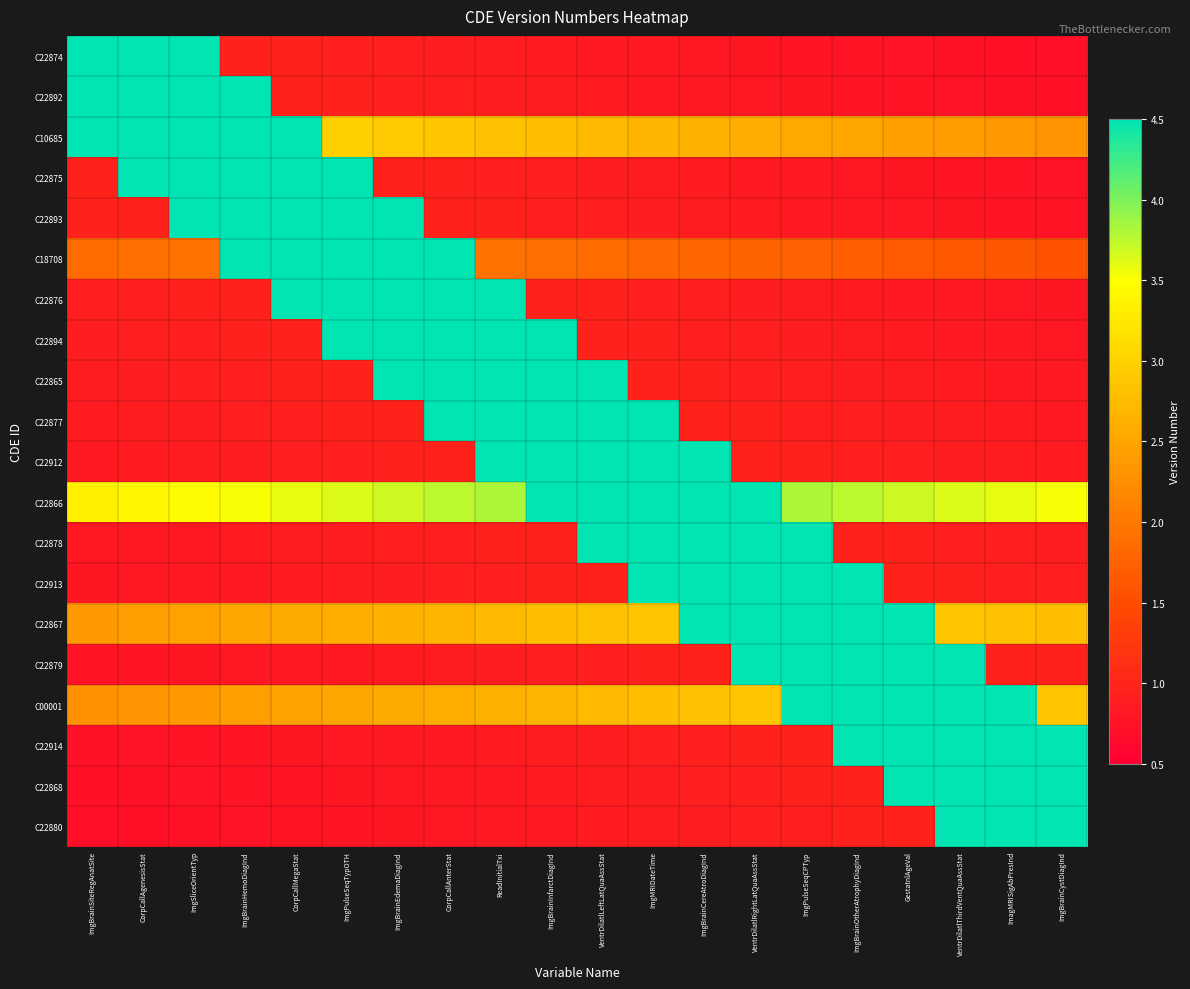

Reading right to left, extract all data points from this chart.

C22874: ImgBrainCystDiagInd=0.7	ImagMRISigAbPresInd=0.7	VentrDilatlThirdVentQuaAssStat=0.7	GestatnlAgeVal=0.8	ImgBrainOtherAtrophyDiagInd=0.8	ImgPulseSeqCPTyp=0.8	VentrDilatlRightLatQuaAssStat=0.8	ImgBrainCereAtroDiagInd=0.8	ImgMRIDateTime=0.8	VentrDilatlLeftLatQuaAssStat=0.8	ImgBrainInfarctDiagInd=0.9	ReadInitialTxi=0.9	CorpCallAnterStat=0.9	ImgBrainEdemaDiagInd=0.9	ImgPulseSeqTypOTH=0.9	CorpCallMegaStat=0.9	ImgBrainHemoDiagInd=1.0	ImgSliceOrientTyp=4.5	CorpCallAgenesisStat=4.5	ImgBrainSiteRegAnatSite=4.5
C22892: ImgBrainCystDiagInd=0.7	ImagMRISigAbPresInd=0.7	VentrDilatlThirdVentQuaAssStat=0.8	GestatnlAgeVal=0.8	ImgBrainOtherAtrophyDiagInd=0.8	ImgPulseSeqCPTyp=0.8	VentrDilatlRightLatQuaAssStat=0.8	ImgBrainCereAtroDiagInd=0.8	ImgMRIDateTime=0.8	VentrDilatlLeftLatQuaAssStat=0.9	ImgBrainInfarctDiagInd=0.9	ReadInitialTxi=0.9	CorpCallAnterStat=0.9	ImgBrainEdemaDiagInd=0.9	ImgPulseSeqTypOTH=0.9	CorpCallMegaStat=1.0	ImgBrainHemoDiagInd=4.5	ImgSliceOrientTyp=4.5	CorpCallAgenesisStat=4.5	ImgBrainSiteRegAnatSite=4.5
C10685: ImgBrainCystDiagInd=2.3	ImagMRISigAbPresInd=2.4	VentrDilatlThirdVentQuaAssStat=2.4	GestatnlAgeVal=2.4	ImgBrainOtherAtrophyDiagInd=2.5	ImgPulseSeqCPTyp=2.5	VentrDilatlRightLatQuaAssStat=2.6	ImgBrainCereAtroDiagInd=2.6	ImgMRIDateTime=2.7	VentrDilatlLeftLatQuaAssStat=2.7	ImgBrainInfarctDiagInd=2.8	ReadInitialTxi=2.8	CorpCallAnterStat=2.9	ImgBrainEdemaDiagInd=2.9	ImgPulseSeqTypOTH=3.0	CorpCallMegaStat=4.5	ImgBrainHemoDiagInd=4.5	ImgSliceOrientTyp=4.5	CorpCallAgenesisStat=4.5	ImgBrainSiteRegAnatSite=4.5
C22875: ImgBrainCystDiagInd=0.8	ImagMRISigAbPresInd=0.8	VentrDilatlThirdVentQuaAssStat=0.8	GestatnlAgeVal=0.8	ImgBrainOtherAtrophyDiagInd=0.8	ImgPulseSeqCPTyp=0.8	VentrDilatlRightLatQuaAssStat=0.8	ImgBrainCereAtroDiagInd=0.9	ImgMRIDateTime=0.9	VentrDilatlLeftLatQuaAssStat=0.9	ImgBrainInfarctDiagInd=0.9	ReadInitialTxi=0.9	CorpCallAnterStat=0.9	ImgBrainEdemaDiagInd=1.0	ImgPulseSeqTypOTH=4.5	CorpCallMegaStat=4.5	ImgBrainHemoDiagInd=4.5	ImgSliceOrientTyp=4.5	CorpCallAgenesisStat=4.5	ImgBrainSiteRegAnatSite=1.0
C22893: ImgBrainCystDiagInd=0.8	ImagMRISigAbPresInd=0.8	VentrDilatlThirdVentQuaAssStat=0.8	GestatnlAgeVal=0.8	ImgBrainOtherAtrophyDiagInd=0.8	ImgPulseSeqCPTyp=0.8	VentrDilatlRightLatQuaAssStat=0.9	ImgBrainCereAtroDiagInd=0.9	ImgMRIDateTime=0.9	VentrDilatlLeftLatQuaAssStat=0.9	ImgBrainInfarctDiagInd=0.9	ReadInitialTxi=0.9	CorpCallAnterStat=1.0	ImgBrainEdemaDiagInd=4.5	ImgPulseSeqTypOTH=4.5	CorpCallMegaStat=4.5	ImgBrainHemoDiagInd=4.5	ImgSliceOrientTyp=4.5	CorpCallAgenesisStat=1.0	ImgBrainSiteRegAnatSite=0.9
C18708: ImgBrainCystDiagInd=1.6	ImagMRISigAbPresInd=1.6	VentrDilatlThirdVentQuaAssStat=1.6	GestatnlAgeVal=1.7	ImgBrainOtherAtrophyDiagInd=1.7	ImgPulseSeqCPTyp=1.7	VentrDilatlRightLatQuaAssStat=1.8	ImgBrainCereAtroDiagInd=1.8	ImgMRIDateTime=1.8	VentrDilatlLeftLatQuaAssStat=1.9	ImgBrainInfarctDiagInd=1.9	ReadInitialTxi=1.9	CorpCallAnterStat=4.5	ImgBrainEdemaDiagInd=4.5	ImgPulseSeqTypOTH=4.5	CorpCallMegaStat=4.5	ImgBrainHemoDiagInd=4.5	ImgSliceOrientTyp=1.9	CorpCallAgenesisStat=1.9	ImgBrainSiteRegAnatSite=1.9
C22876: ImgBrainCystDiagInd=0.8	ImagMRISigAbPresInd=0.8	VentrDilatlThirdVentQuaAssStat=0.8	GestatnlAgeVal=0.8	ImgBrainOtherAtrophyDiagInd=0.9	ImgPulseSeqCPTyp=0.9	VentrDilatlRightLatQuaAssStat=0.9	ImgBrainCereAtroDiagInd=0.9	ImgMRIDateTime=0.9	VentrDilatlLeftLatQuaAssStat=0.9	ImgBrainInfarctDiagInd=1.0	ReadInitialTxi=4.5	CorpCallAnterStat=4.5	ImgBrainEdemaDiagInd=4.5	ImgPulseSeqTypOTH=4.5	CorpCallMegaStat=4.5	ImgBrainHemoDiagInd=1.0	ImgSliceOrientTyp=0.9	CorpCallAgenesisStat=0.9	ImgBrainSiteRegAnatSite=0.9
C22894: ImgBrainCystDiagInd=0.8	ImagMRISigAbPresInd=0.8	VentrDilatlThirdVentQuaAssStat=0.8	GestatnlAgeVal=0.9	ImgBrainOtherAtrophyDiagInd=0.9	ImgPulseSeqCPTyp=0.9	VentrDilatlRightLatQuaAssStat=0.9	ImgBrainCereAtroDiagInd=0.9	ImgMRIDateTime=0.9	VentrDilatlLeftLatQuaAssStat=1.0	ImgBrainInfarctDiagInd=4.5	ReadInitialTxi=4.5	CorpCallAnterStat=4.5	ImgBrainEdemaDiagInd=4.5	ImgPulseSeqTypOTH=4.5	CorpCallMegaStat=1.0	ImgBrainHemoDiagInd=0.9	ImgSliceOrientTyp=0.9	CorpCallAgenesisStat=0.9	ImgBrainSiteRegAnatSite=0.9
C22865: ImgBrainCystDiagInd=0.8	ImagMRISigAbPresInd=0.8	VentrDilatlThirdVentQuaAssStat=0.9	GestatnlAgeVal=0.9	ImgBrainOtherAtrophyDiagInd=0.9	ImgPulseSeqCPTyp=0.9	VentrDilatlRightLatQuaAssStat=0.9	ImgBrainCereAtroDiagInd=0.9	ImgMRIDateTime=1.0	VentrDilatlLeftLatQuaAssStat=4.5	ImgBrainInfarctDiagInd=4.5	ReadInitialTxi=4.5	CorpCallAnterStat=4.5	ImgBrainEdemaDiagInd=4.5	ImgPulseSeqTypOTH=1.0	CorpCallMegaStat=0.9	ImgBrainHemoDiagInd=0.9	ImgSliceOrientTyp=0.9	CorpCallAgenesisStat=0.9	ImgBrainSiteRegAnatSite=0.9
C22877: ImgBrainCystDiagInd=0.8	ImagMRISigAbPresInd=0.9	VentrDilatlThirdVentQuaAssStat=0.9	GestatnlAgeVal=0.9	ImgBrainOtherAtrophyDiagInd=0.9	ImgPulseSeqCPTyp=0.9	VentrDilatlRightLatQuaAssStat=0.9	ImgBrainCereAtroDiagInd=1.0	ImgMRIDateTime=4.5	VentrDilatlLeftLatQuaAssStat=4.5	ImgBrainInfarctDiagInd=4.5	ReadInitialTxi=4.5	CorpCallAnterStat=4.5	ImgBrainEdemaDiagInd=1.0	ImgPulseSeqTypOTH=0.9	CorpCallMegaStat=0.9	ImgBrainHemoDiagInd=0.9	ImgSliceOrientTyp=0.9	CorpCallAgenesisStat=0.9	ImgBrainSiteRegAnatSite=0.9
C22912: ImgBrainCystDiagInd=0.9	ImagMRISigAbPresInd=0.9	VentrDilatlThirdVentQuaAssStat=0.9	GestatnlAgeVal=0.9	ImgBrainOtherAtrophyDiagInd=0.9	ImgPulseSeqCPTyp=0.9	VentrDilatlRightLatQuaAssStat=1.0	ImgBrainCereAtroDiagInd=4.5	ImgMRIDateTime=4.5	VentrDilatlLeftLatQuaAssStat=4.5	ImgBrainInfarctDiagInd=4.5	ReadInitialTxi=4.5	CorpCallAnterStat=1.0	ImgBrainEdemaDiagInd=0.9	ImgPulseSeqTypOTH=0.9	CorpCallMegaStat=0.9	ImgBrainHemoDiagInd=0.9	ImgSliceOrientTyp=0.9	CorpCallAgenesisStat=0.9	ImgBrainSiteRegAnatSite=0.8
C22866: ImgBrainCystDiagInd=3.5	ImagMRISigAbPresInd=3.6	VentrDilatlThirdVentQuaAssStat=3.6	GestatnlAgeVal=3.7	ImgBrainOtherAtrophyDiagInd=3.8	ImgPulseSeqCPTyp=3.8	VentrDilatlRightLatQuaAssStat=4.5	ImgBrainCereAtroDiagInd=4.5	ImgMRIDateTime=4.5	VentrDilatlLeftLatQuaAssStat=4.5	ImgBrainInfarctDiagInd=4.5	ReadInitialTxi=3.8	CorpCallAnterStat=3.8	ImgBrainEdemaDiagInd=3.7	ImgPulseSeqTypOTH=3.6	CorpCallMegaStat=3.6	ImgBrainHemoDiagInd=3.5	ImgSliceOrientTyp=3.5	CorpCallAgenesisStat=3.4	ImgBrainSiteRegAnatSite=3.3
C22878: ImgBrainCystDiagInd=0.9	ImagMRISigAbPresInd=0.9	VentrDilatlThirdVentQuaAssStat=0.9	GestatnlAgeVal=0.9	ImgBrainOtherAtrophyDiagInd=1.0	ImgPulseSeqCPTyp=4.5	VentrDilatlRightLatQuaAssStat=4.5	ImgBrainCereAtroDiagInd=4.5	ImgMRIDateTime=4.5	VentrDilatlLeftLatQuaAssStat=4.5	ImgBrainInfarctDiagInd=1.0	ReadInitialTxi=0.9	CorpCallAnterStat=0.9	ImgBrainEdemaDiagInd=0.9	ImgPulseSeqTypOTH=0.9	CorpCallMegaStat=0.9	ImgBrainHemoDiagInd=0.9	ImgSliceOrientTyp=0.8	CorpCallAgenesisStat=0.8	ImgBrainSiteRegAnatSite=0.8
C22913: ImgBrainCystDiagInd=0.9	ImagMRISigAbPresInd=0.9	VentrDilatlThirdVentQuaAssStat=0.9	GestatnlAgeVal=1.0	ImgBrainOtherAtrophyDiagInd=4.5	ImgPulseSeqCPTyp=4.5	VentrDilatlRightLatQuaAssStat=4.5	ImgBrainCereAtroDiagInd=4.5	ImgMRIDateTime=4.5	VentrDilatlLeftLatQuaAssStat=1.0	ImgBrainInfarctDiagInd=0.9	ReadInitialTxi=0.9	CorpCallAnterStat=0.9	ImgBrainEdemaDiagInd=0.9	ImgPulseSeqTypOTH=0.9	CorpCallMegaStat=0.9	ImgBrainHemoDiagInd=0.8	ImgSliceOrientTyp=0.8	CorpCallAgenesisStat=0.8	ImgBrainSiteRegAnatSite=0.8
C22867: ImgBrainCystDiagInd=2.8	ImagMRISigAbPresInd=2.8	VentrDilatlThirdVentQuaAssStat=2.9	GestatnlAgeVal=4.5	ImgBrainOtherAtrophyDiagInd=4.5	ImgPulseSeqCPTyp=4.5	VentrDilatlRightLatQuaAssStat=4.5	ImgBrainCereAtroDiagInd=4.5	ImgMRIDateTime=2.9	VentrDilatlLeftLatQuaAssStat=2.8	ImgBrainInfarctDiagInd=2.8	ReadInitialTxi=2.7	CorpCallAnterStat=2.7	ImgBrainEdemaDiagInd=2.6	ImgPulseSeqTypOTH=2.6	CorpCallMegaStat=2.5	ImgBrainHemoDiagInd=2.5	ImgSliceOrientTyp=2.5	CorpCallAgenesisStat=2.4	ImgBrainSiteRegAnatSite=2.4
C22879: ImgBrainCystDiagInd=0.9	ImagMRISigAbPresInd=1.0	VentrDilatlThirdVentQuaAssStat=4.5	GestatnlAgeVal=4.5	ImgBrainOtherAtrophyDiagInd=4.5	ImgPulseSeqCPTyp=4.5	VentrDilatlRightLatQuaAssStat=4.5	ImgBrainCereAtroDiagInd=1.0	ImgMRIDateTime=0.9	VentrDilatlLeftLatQuaAssStat=0.9	ImgBrainInfarctDiagInd=0.9	ReadInitialTxi=0.9	CorpCallAnterStat=0.9	ImgBrainEdemaDiagInd=0.9	ImgPulseSeqTypOTH=0.8	CorpCallMegaStat=0.8	ImgBrainHemoDiagInd=0.8	ImgSliceOrientTyp=0.8	CorpCallAgenesisStat=0.8	ImgBrainSiteRegAnatSite=0.8
C00001: ImgBrainCystDiagInd=2.9	ImagMRISigAbPresInd=4.5	VentrDilatlThirdVentQuaAssStat=4.5	GestatnlAgeVal=4.5	ImgBrainOtherAtrophyDiagInd=4.5	ImgPulseSeqCPTyp=4.5	VentrDilatlRightLatQuaAssStat=2.9	ImgBrainCereAtroDiagInd=2.8	ImgMRIDateTime=2.8	VentrDilatlLeftLatQuaAssStat=2.7	ImgBrainInfarctDiagInd=2.7	ReadInitialTxi=2.6	CorpCallAnterStat=2.6	ImgBrainEdemaDiagInd=2.5	ImgPulseSeqTypOTH=2.5	CorpCallMegaStat=2.5	ImgBrainHemoDiagInd=2.4	ImgSliceOrientTyp=2.4	CorpCallAgenesisStat=2.3	ImgBrainSiteRegAnatSite=2.3
C22914: ImgBrainCystDiagInd=4.5	ImagMRISigAbPresInd=4.5	VentrDilatlThirdVentQuaAssStat=4.5	GestatnlAgeVal=4.5	ImgBrainOtherAtrophyDiagInd=4.5	ImgPulseSeqCPTyp=1.0	VentrDilatlRightLatQuaAssStat=0.9	ImgBrainCereAtroDiagInd=0.9	ImgMRIDateTime=0.9	VentrDilatlLeftLatQuaAssStat=0.9	ImgBrainInfarctDiagInd=0.9	ReadInitialTxi=0.9	CorpCallAnterStat=0.8	ImgBrainEdemaDiagInd=0.8	ImgPulseSeqTypOTH=0.8	CorpCallMegaStat=0.8	ImgBrainHemoDiagInd=0.8	ImgSliceOrientTyp=0.8	CorpCallAgenesisStat=0.8	ImgBrainSiteRegAnatSite=0.7
C22868: ImgBrainCystDiagInd=4.5	ImagMRISigAbPresInd=4.5	VentrDilatlThirdVentQuaAssStat=4.5	GestatnlAgeVal=4.5	ImgBrainOtherAtrophyDiagInd=1.0	ImgPulseSeqCPTyp=0.9	VentrDilatlRightLatQuaAssStat=0.9	ImgBrainCereAtroDiagInd=0.9	ImgMRIDateTime=0.9	VentrDilatlLeftLatQuaAssStat=0.9	ImgBrainInfarctDiagInd=0.9	ReadInitialTxi=0.8	CorpCallAnterStat=0.8	ImgBrainEdemaDiagInd=0.8	ImgPulseSeqTypOTH=0.8	CorpCallMegaStat=0.8	ImgBrainHemoDiagInd=0.8	ImgSliceOrientTyp=0.8	CorpCallAgenesisStat=0.7	ImgBrainSiteRegAnatSite=0.7
C22880: ImgBrainCystDiagInd=4.5	ImagMRISigAbPresInd=4.5	VentrDilatlThirdVentQuaAssStat=4.5	GestatnlAgeVal=1.0	ImgBrainOtherAtrophyDiagInd=0.9	ImgPulseSeqCPTyp=0.9	VentrDilatlRightLatQuaAssStat=0.9	ImgBrainCereAtroDiagInd=0.9	ImgMRIDateTime=0.9	VentrDilatlLeftLatQuaAssStat=0.9	ImgBrainInfarctDiagInd=0.8	ReadInitialTxi=0.8	CorpCallAnterStat=0.8	ImgBrainEdemaDiagInd=0.8	ImgPulseSeqTypOTH=0.8	CorpCallMegaStat=0.8	ImgBrainHemoDiagInd=0.8	ImgSliceOrientTyp=0.7	CorpCallAgenesisStat=0.7	ImgBrainSiteRegAnatSite=0.7